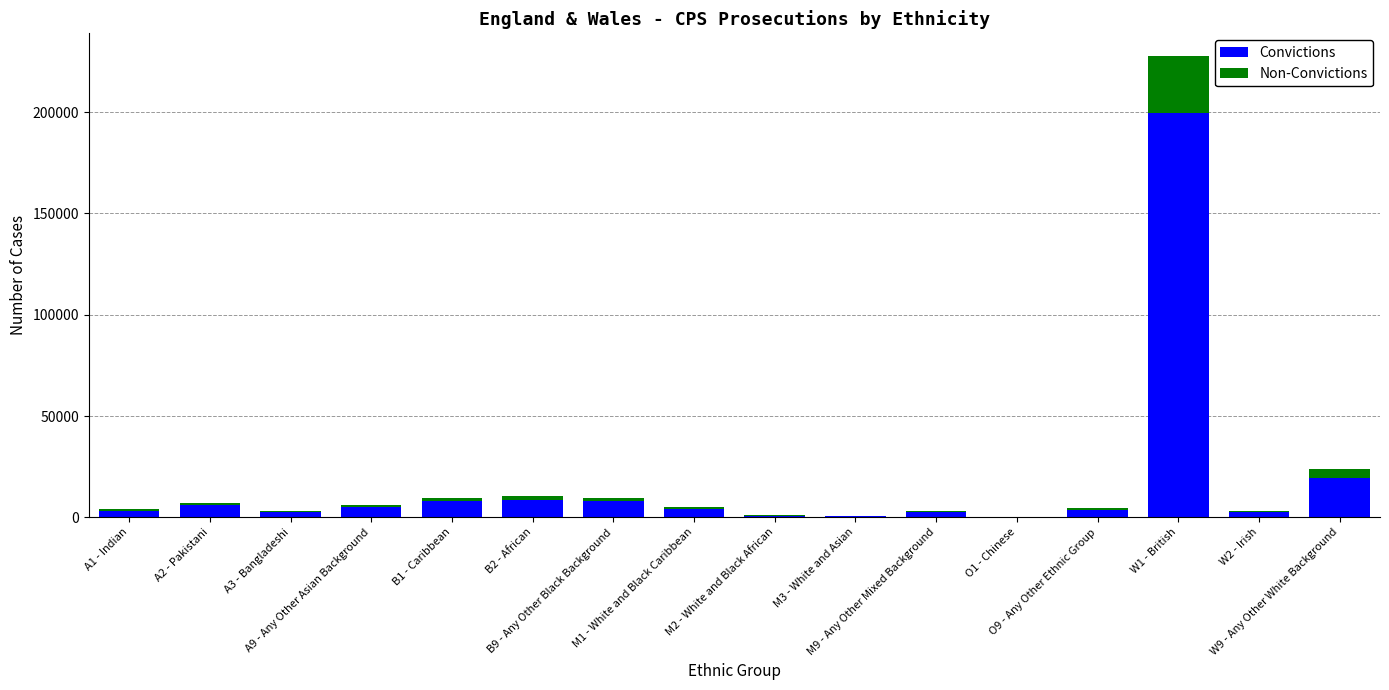

What is the maximum value for Convictions?

199370